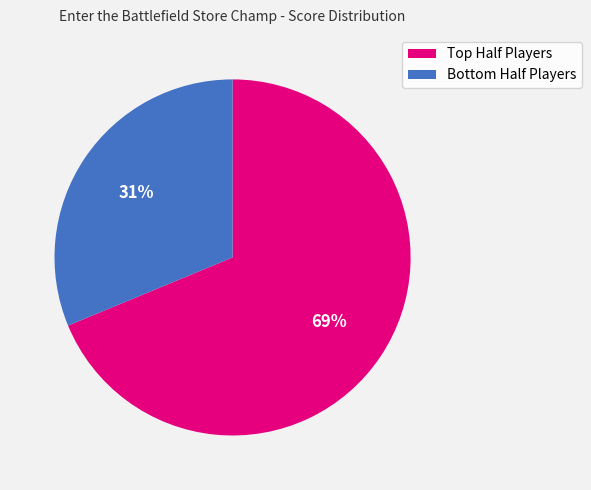

Is there a majority slice in this chart?

Yes